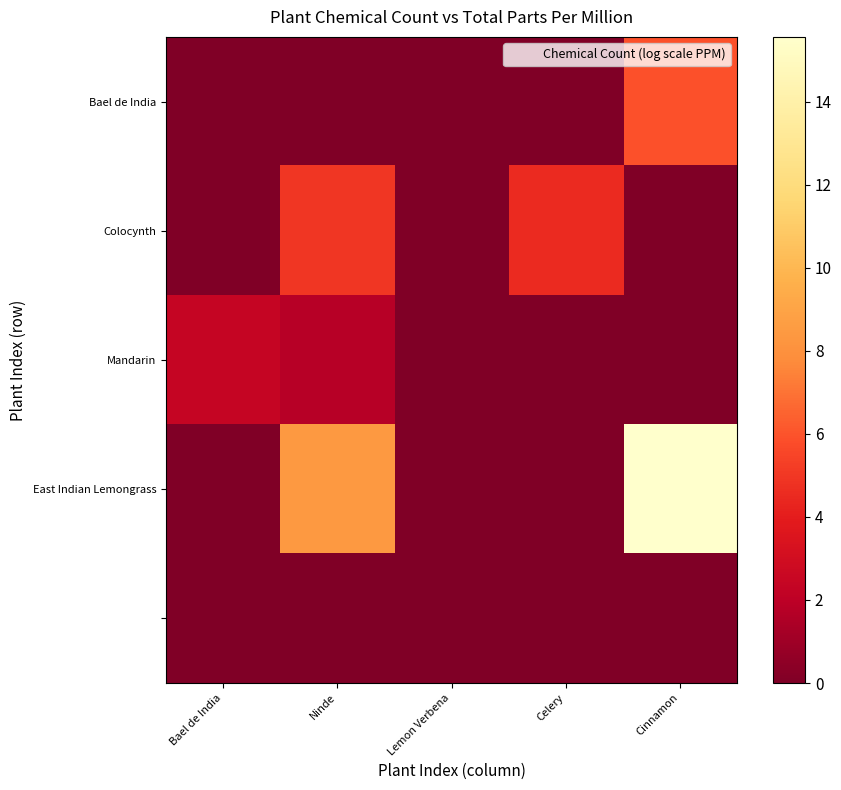

Which series has the largest total across all categories?

East Indian Lemongrass